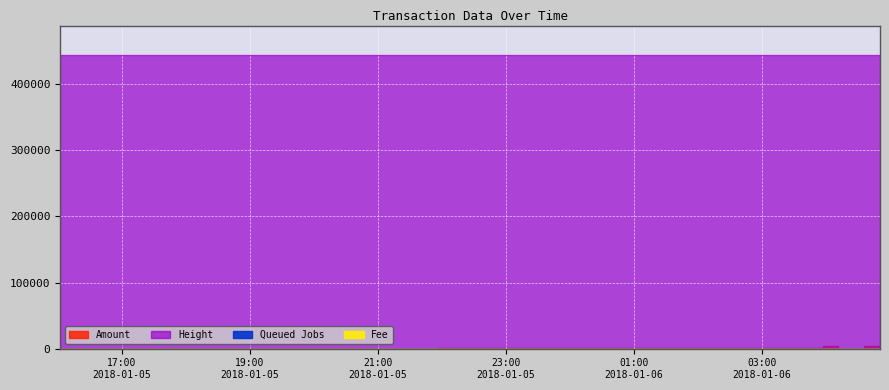

True or false: Queued Jobs and Fee cross at least once.

False